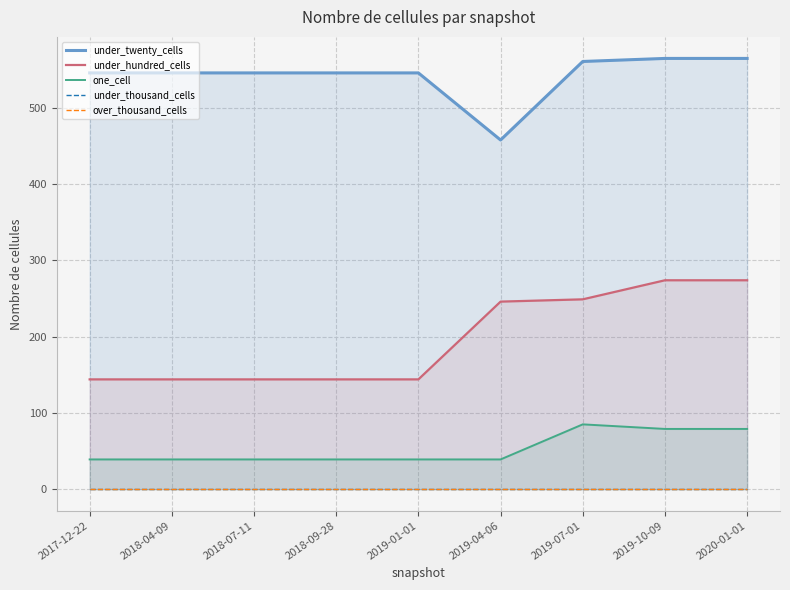

At which category is the sum across all series the highest?

2019-10-09